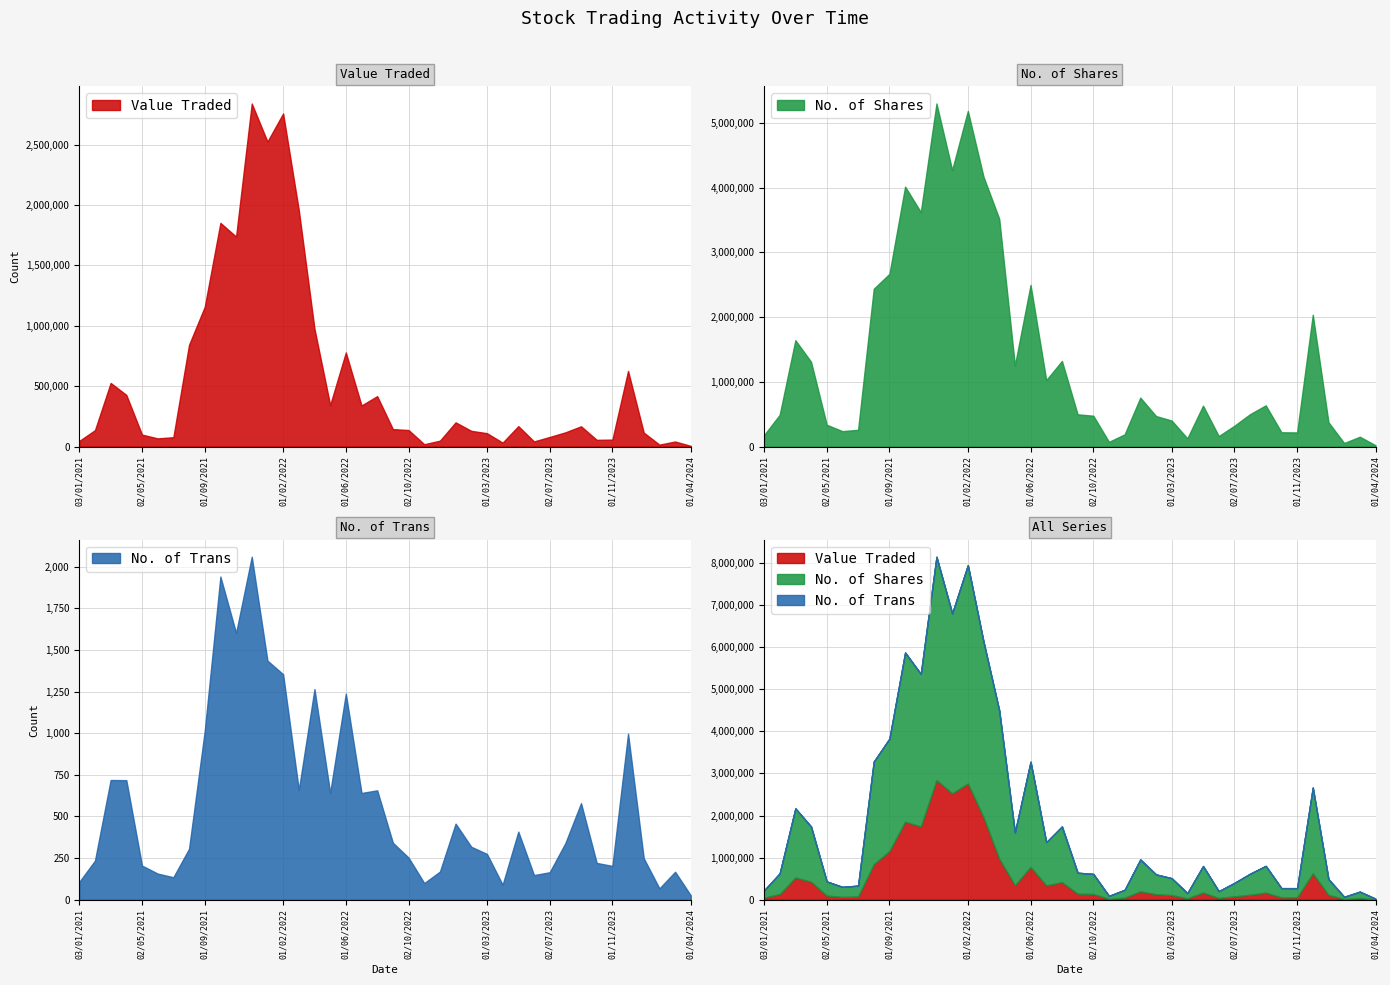

How many data points in Value Traded are above 143901?

19